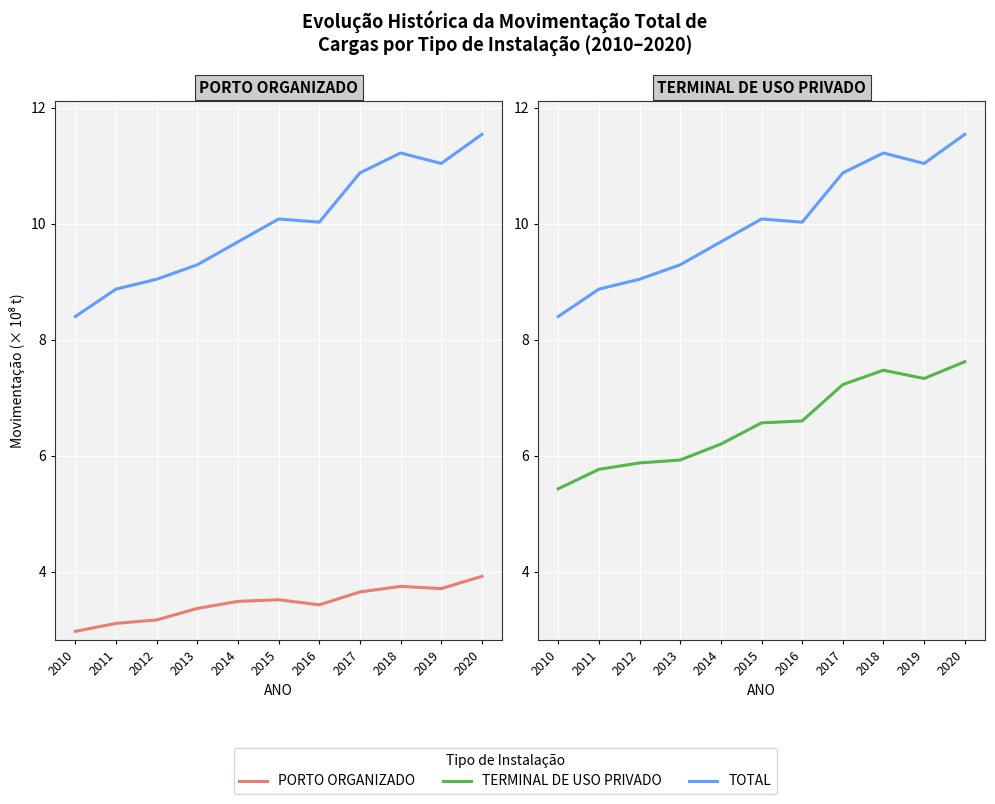

Rank the series by their maximum value, from lowest to highest.

PORTO ORGANIZADO, TERMINAL DE USO PRIVADO, TOTAL